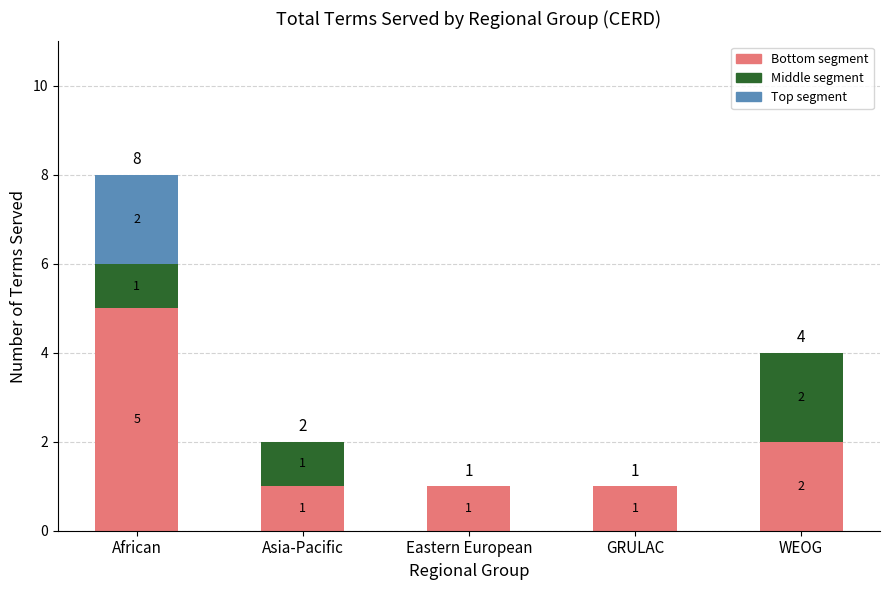

At which category is the sum across all series the highest?

African